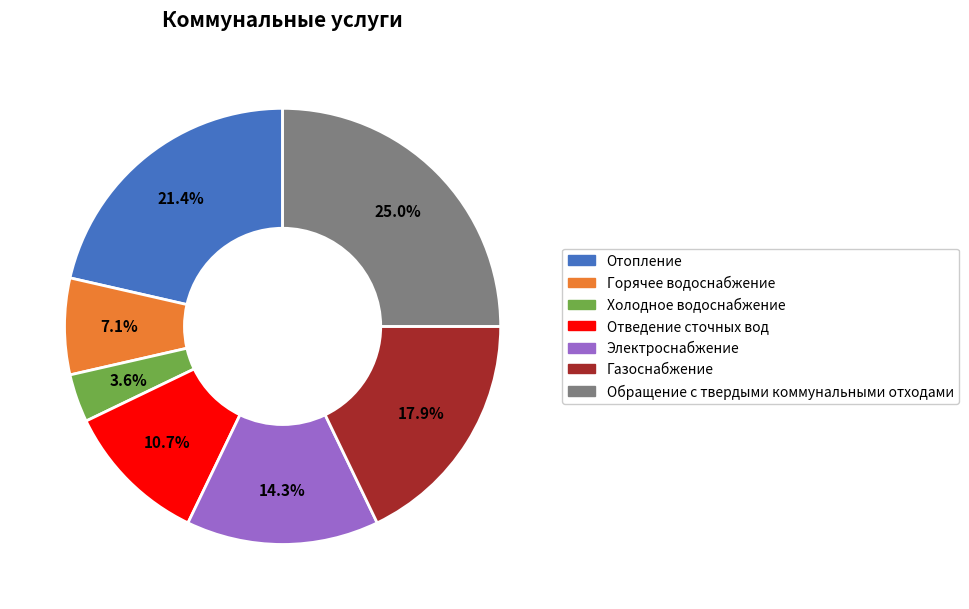

What is the ratio of the value at Холодное водоснабжение to the value at Отопление?

0.2